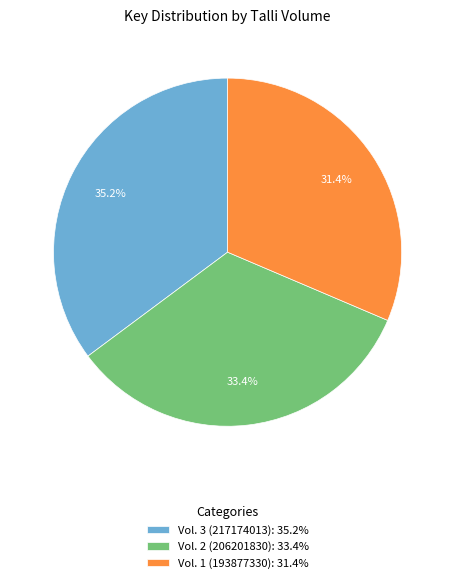

Combined, do Vol. 2 (206201830) and Vol. 3 (217174013) account for over 50%?

Yes